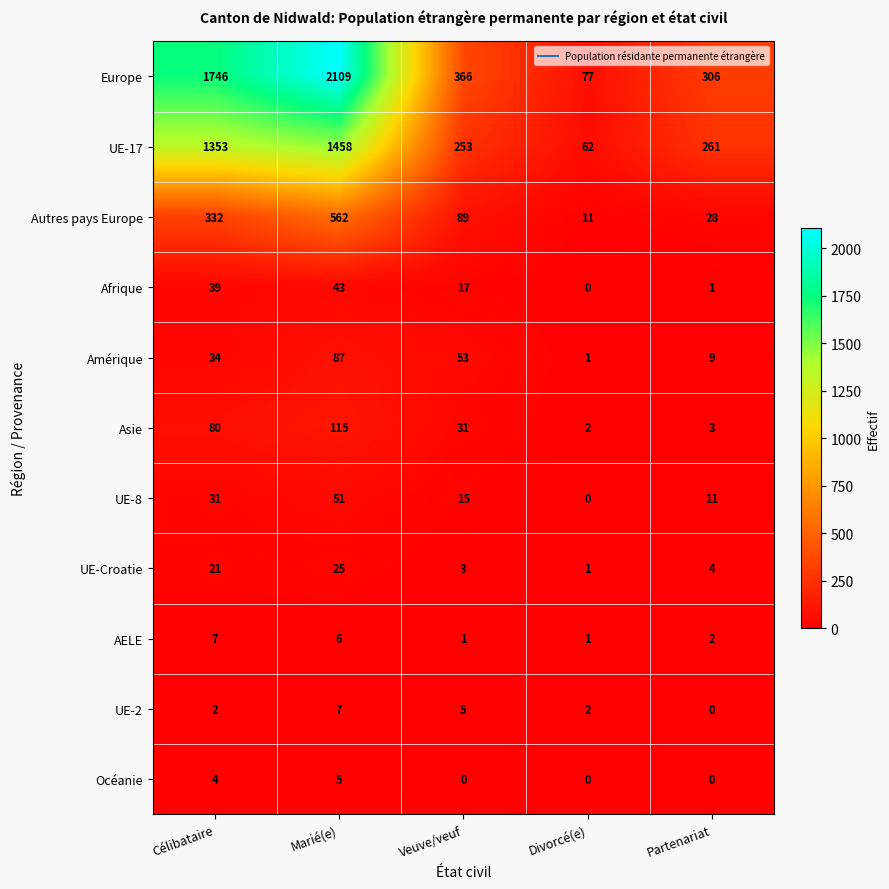

Count the number of data series in this chart.

11